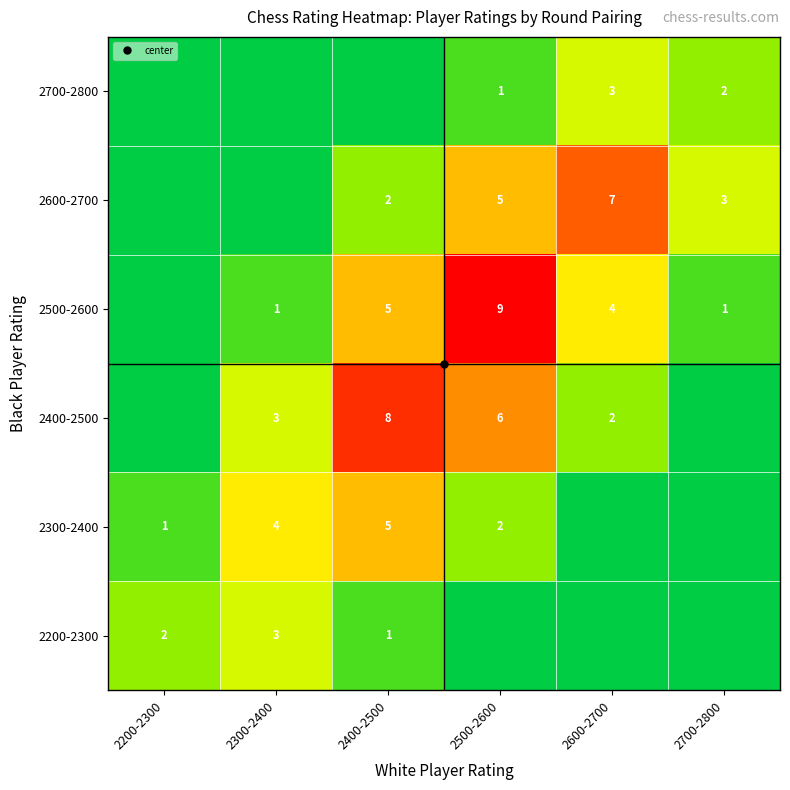

Is it true that 2200-2300 equals 0 at 2600-2700?

True